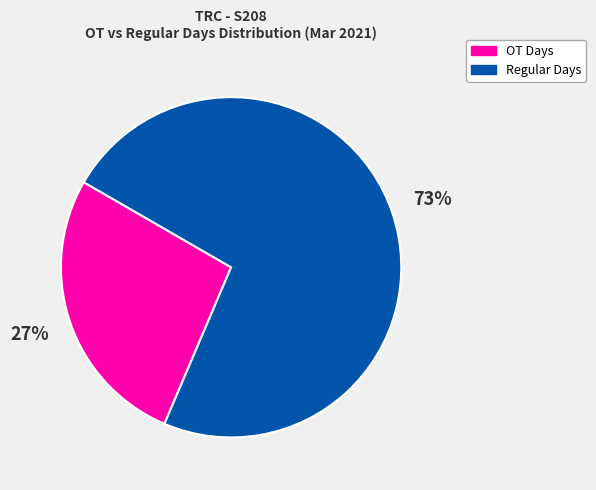

How many segments does this pie chart have?

2